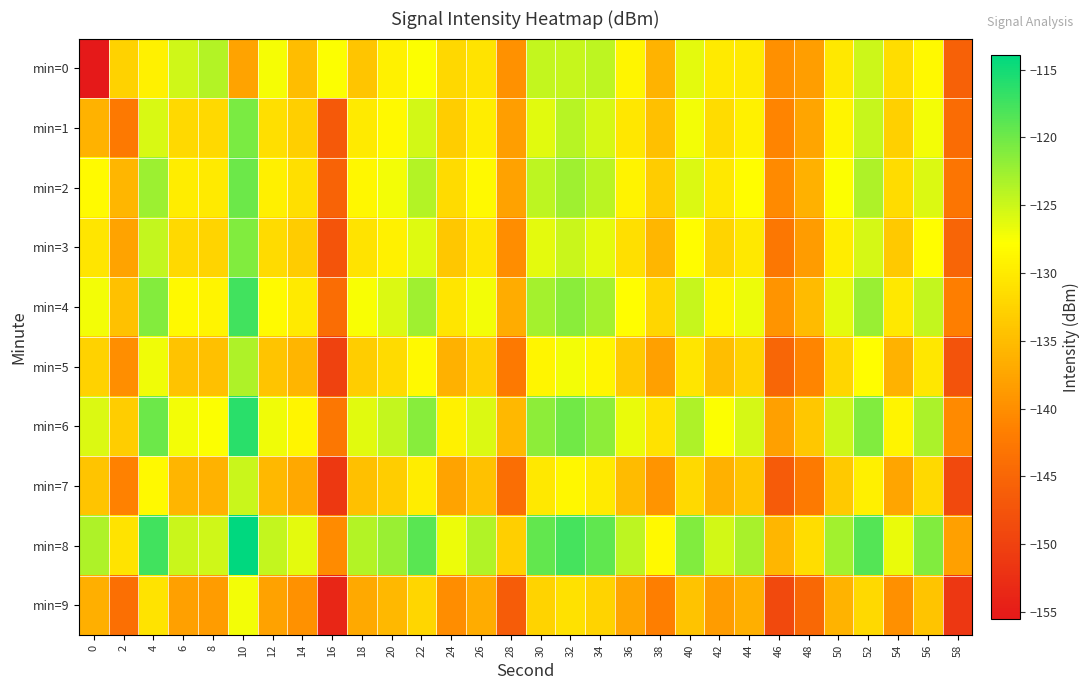

Between 44 and 18, which is larger?

44